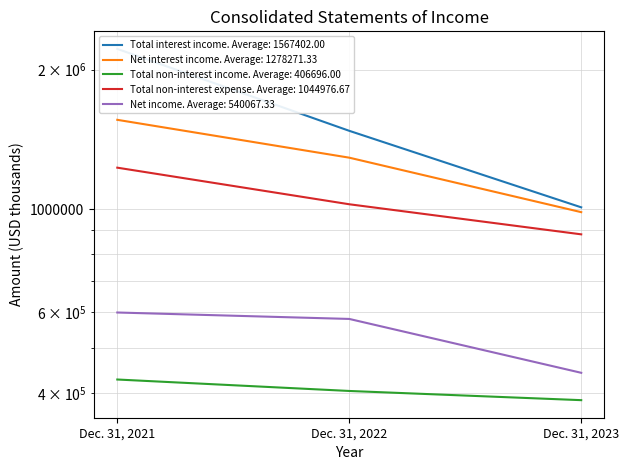

What is the difference between the maximum and minimum values in the Net income series?

154894